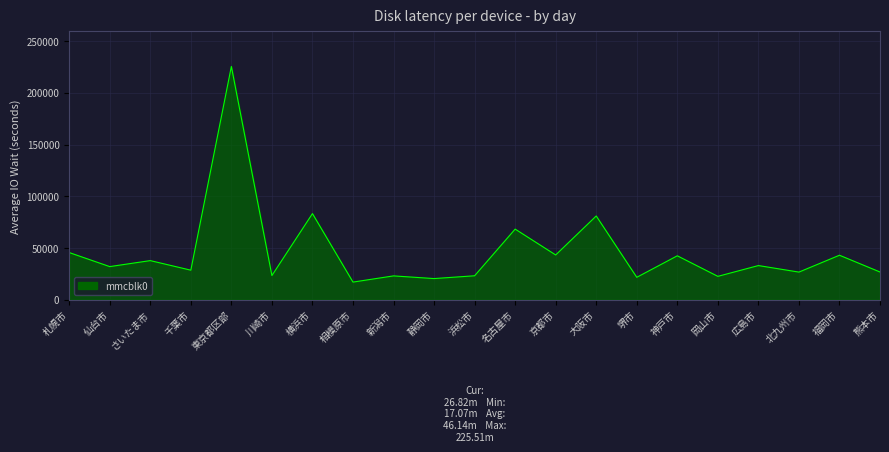

What is the ratio of the value at 相模原市 to the value at 大阪市?

0.2